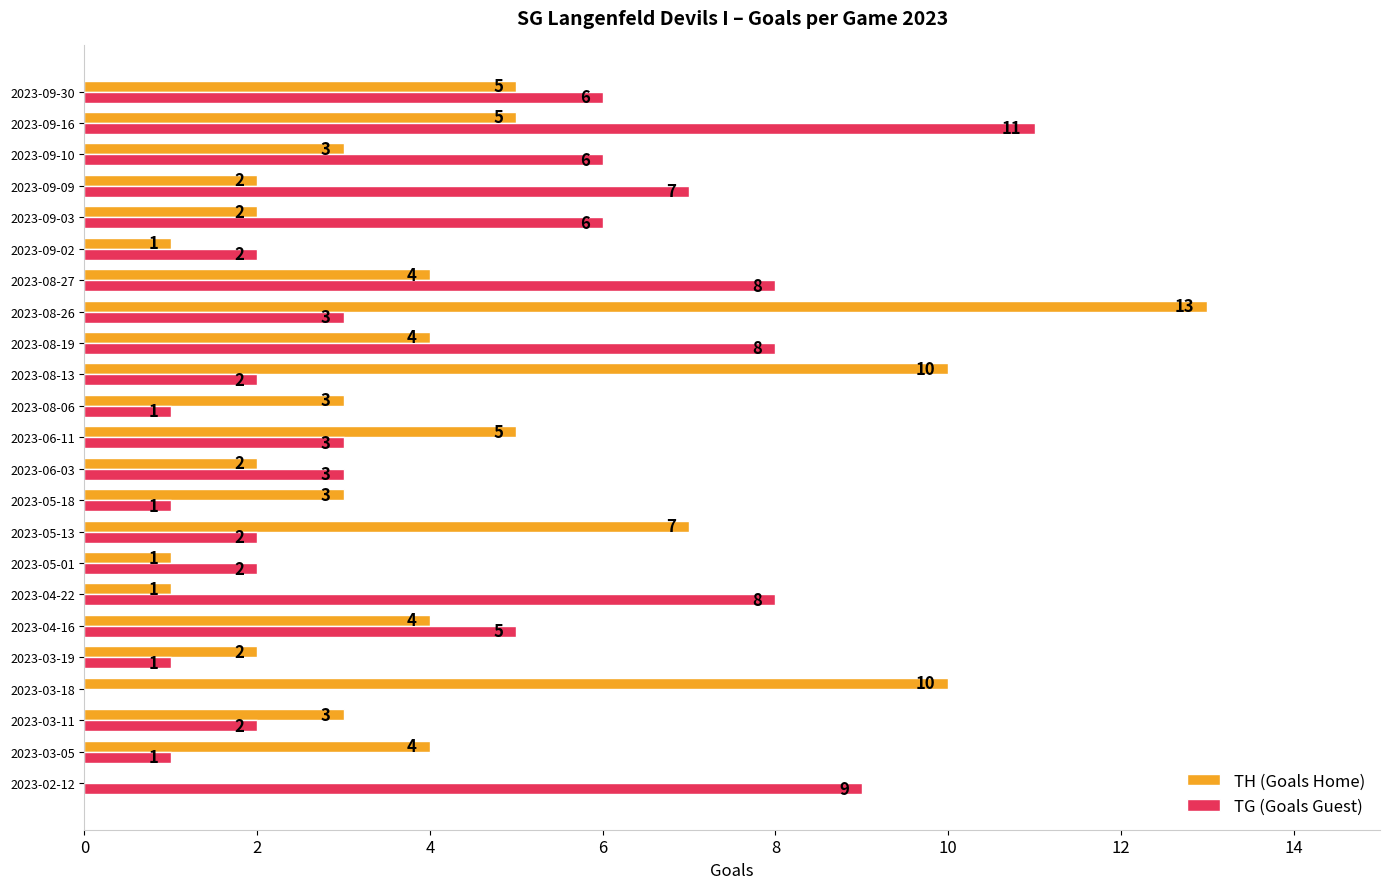

Is the value of TH (Goals Home) at 2023-03-05 greater than the value of TG (Goals Guest) at 2023-06-03?

Yes